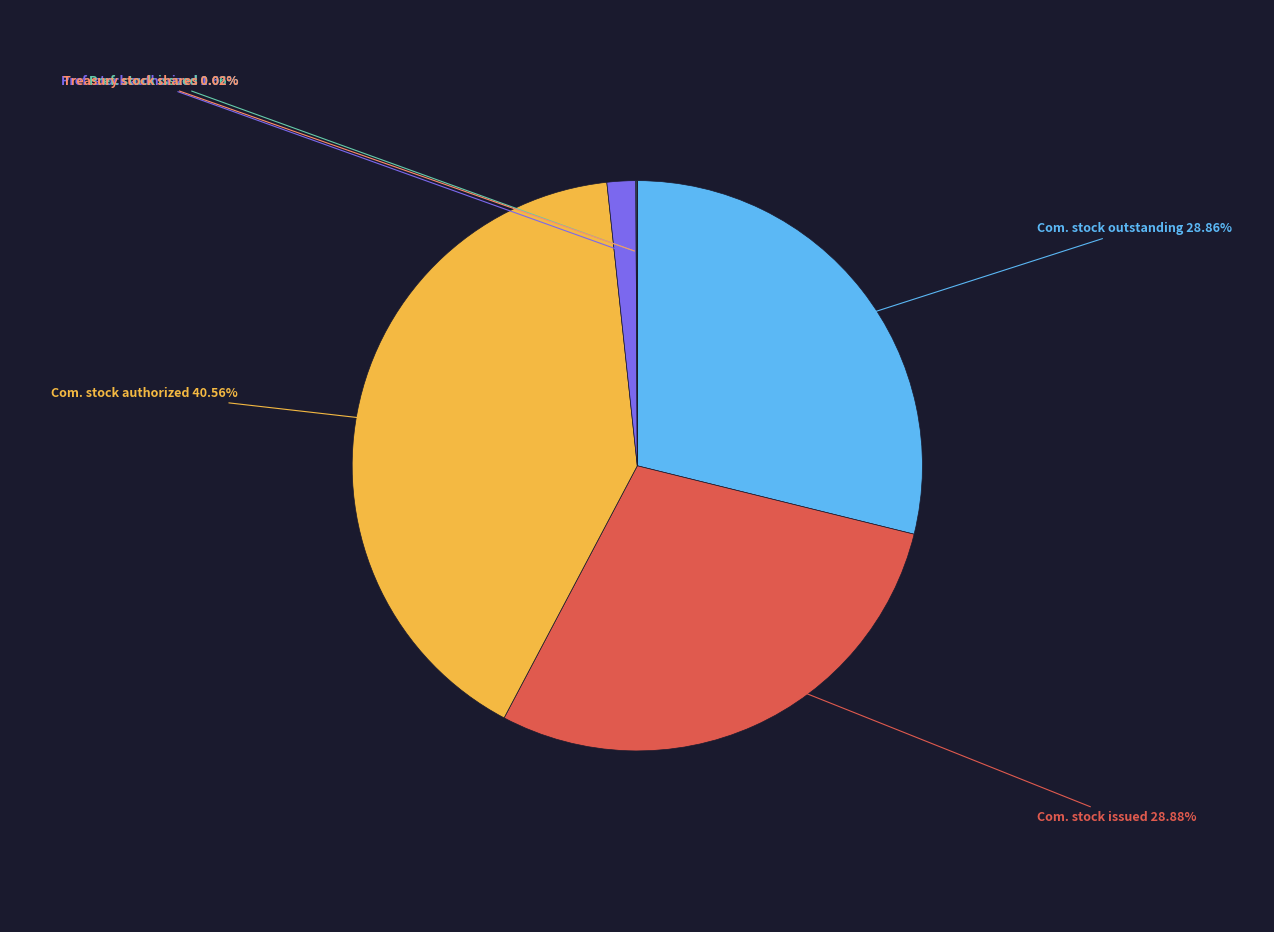

Does any single category account for the majority?

No